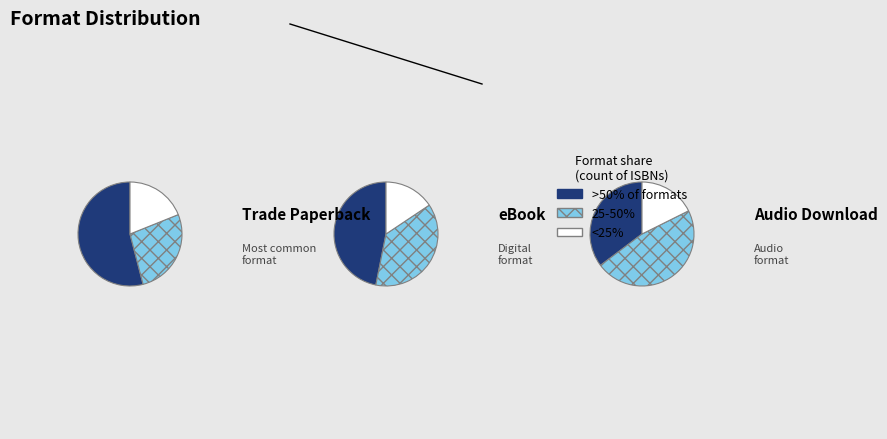

Is eBook the majority of the pie?

No